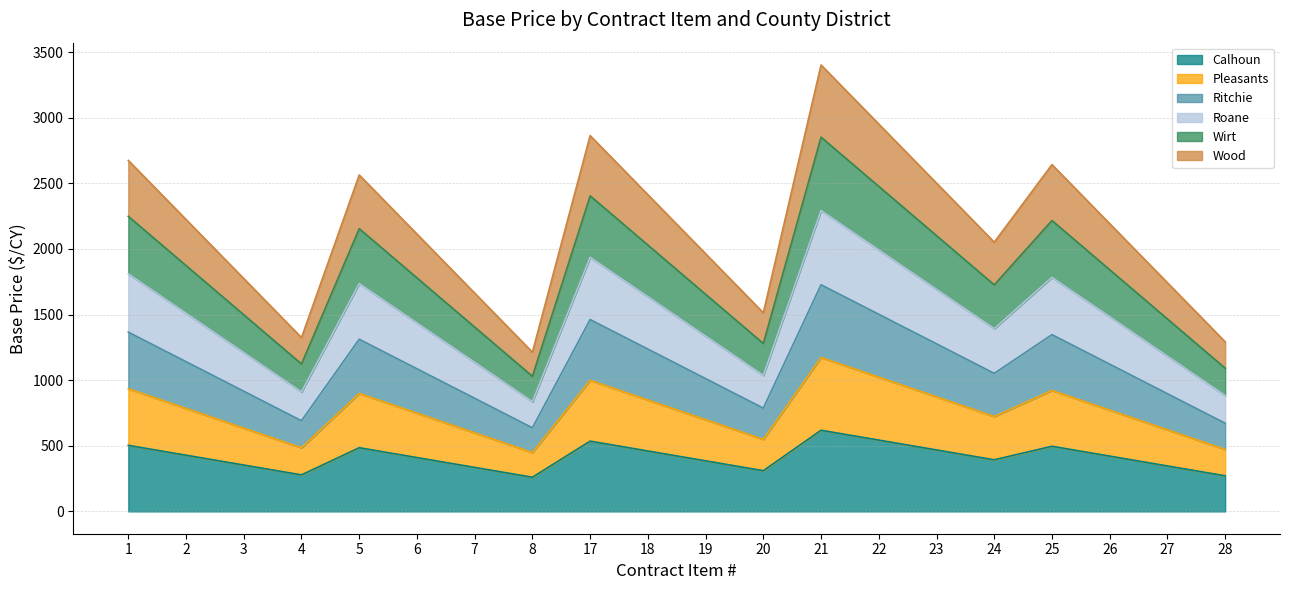

True or false: Wirt and Pleasants intersect in this chart.

False